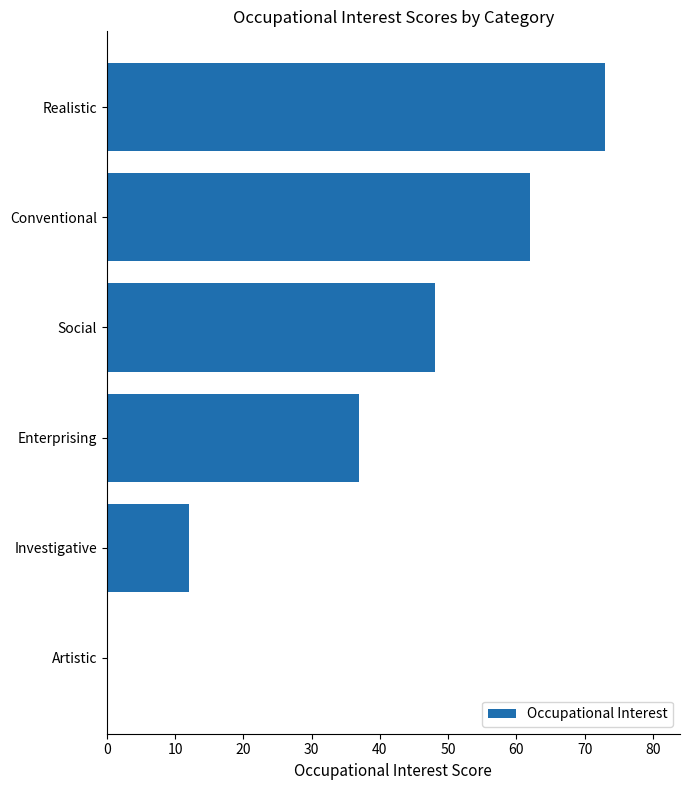

True or false: the data shows 12 at Investigative.

True